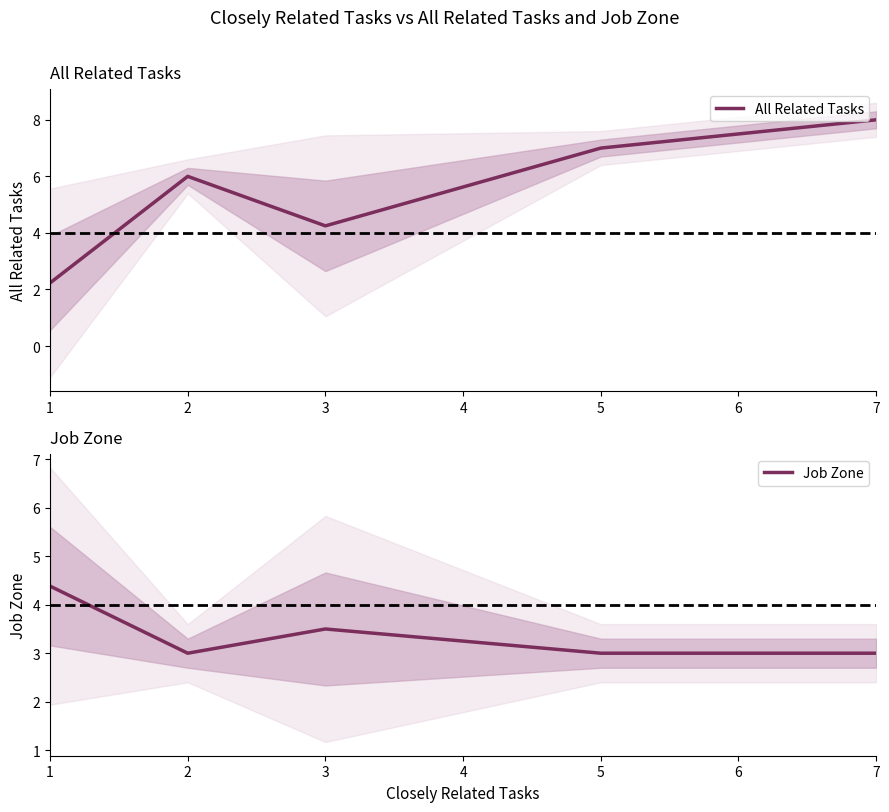

Where do Job Zone and All Related Tasks first cross each other?

1 and 2